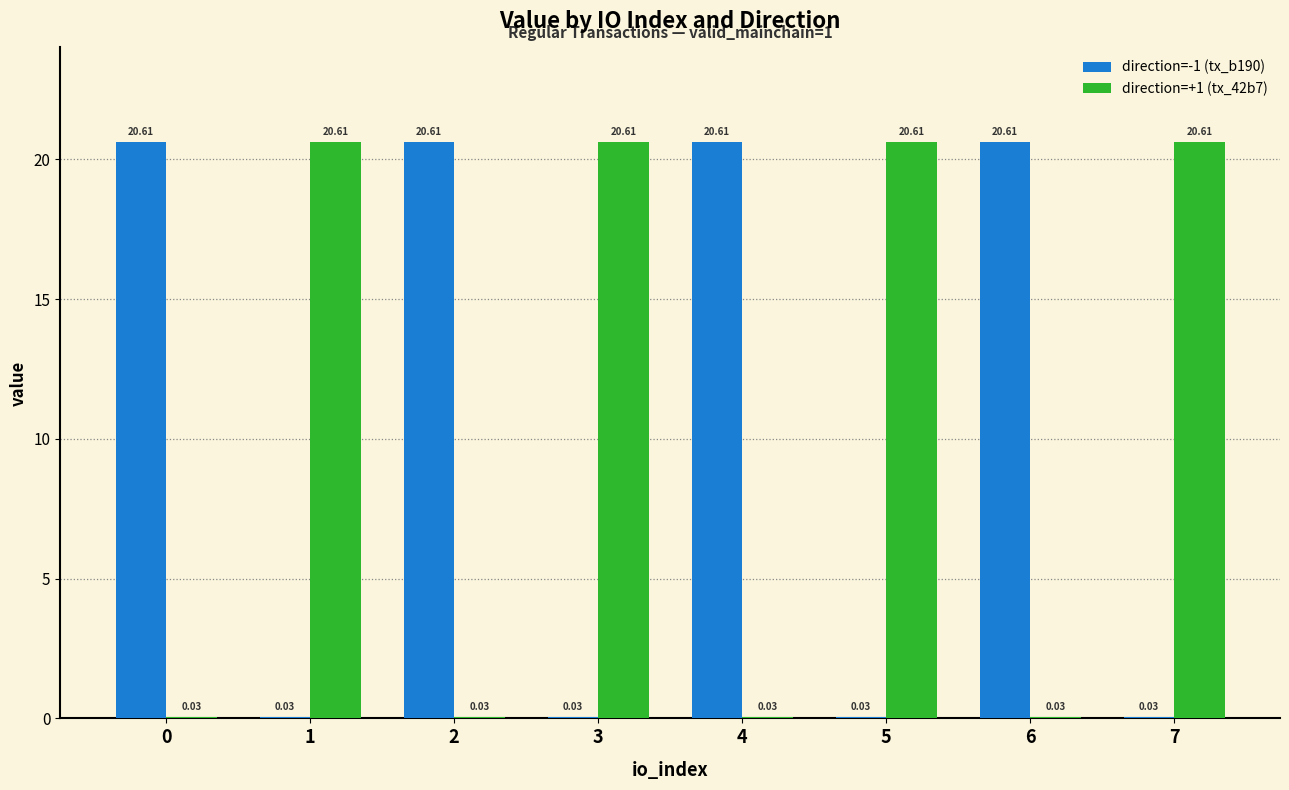

What is the total value across all series at 5?

20.6